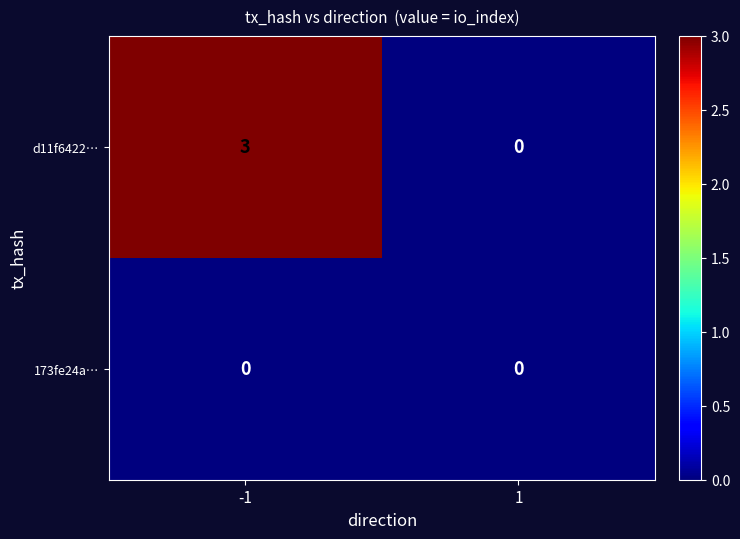

Rank the series at -1 from highest to lowest value.

d11f6422…, 173fe24a…